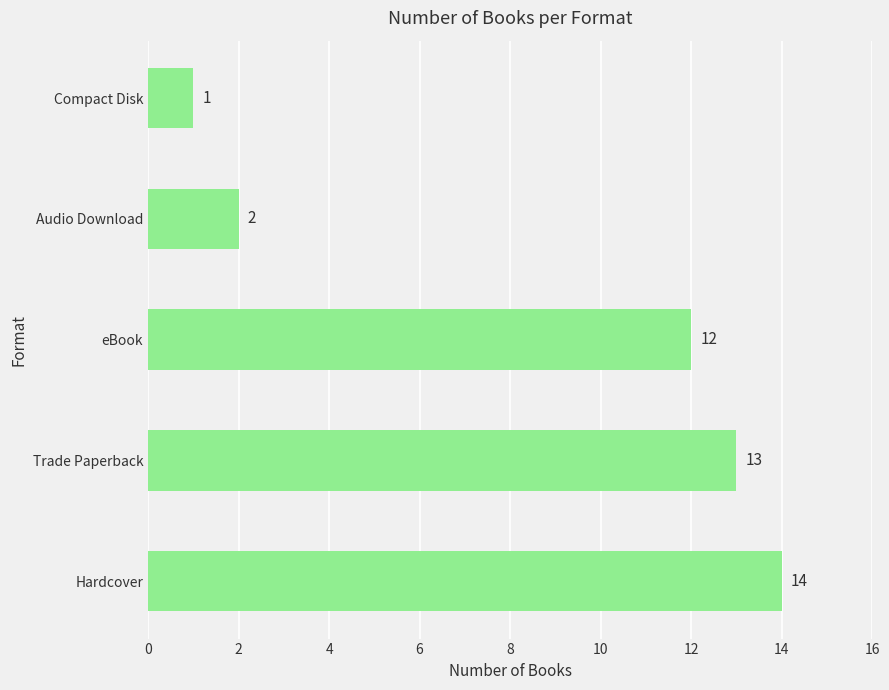

Which category has the lowest value across all series?

Compact Disk